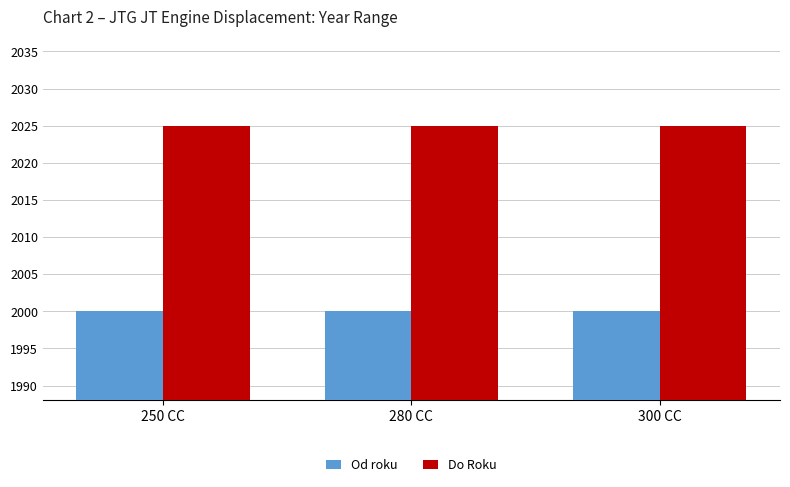

How many groups of bars are there?

3